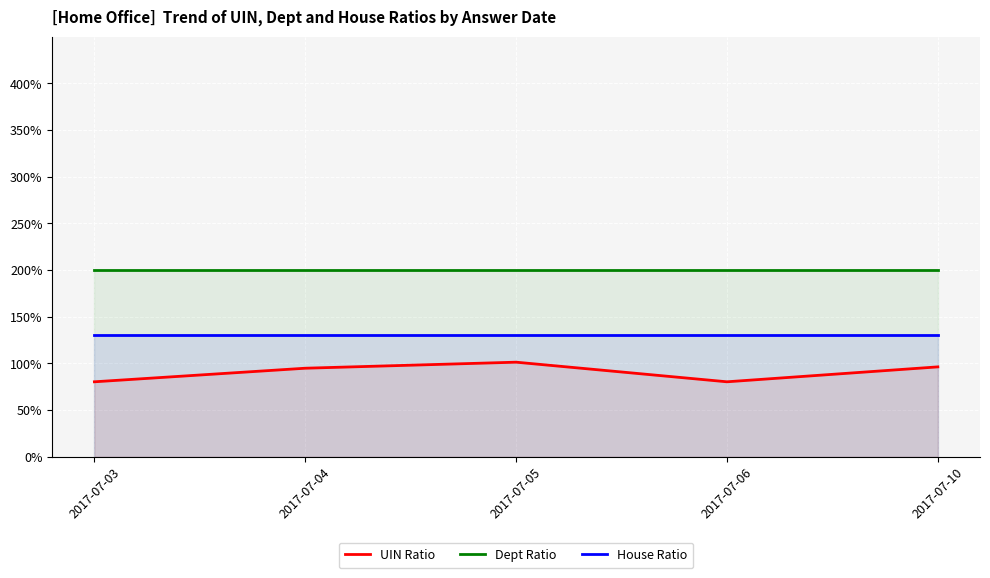

How many categories are shown in the chart?

5